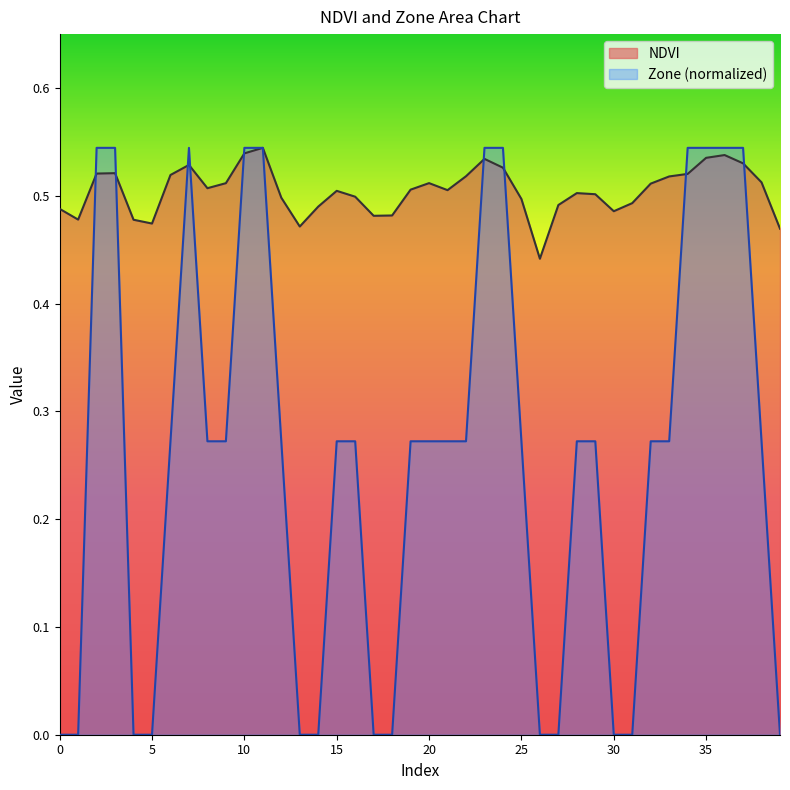

What is the value of the NDVI point at the 27th from the left?

0.4